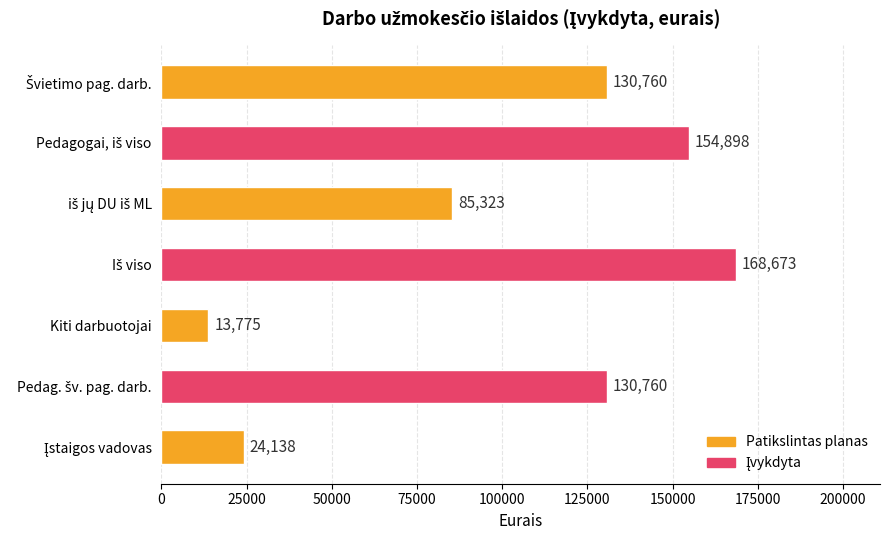

Reading top to bottom, what are all the values shown in this chart?

130760	154898	85323	168673	13775	130760	24138